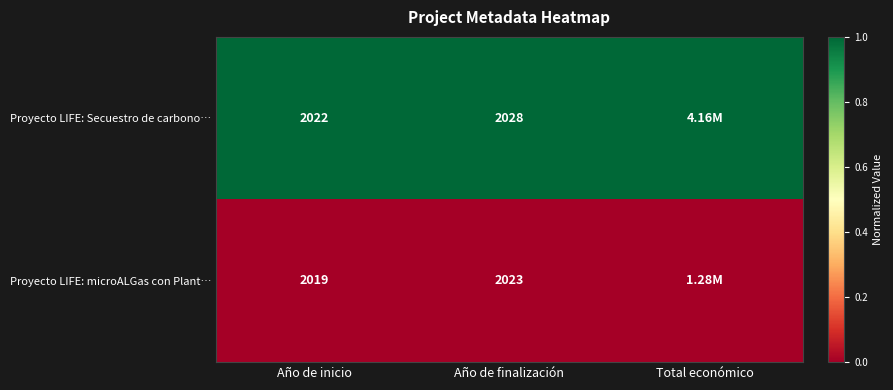

Is the value of Proyecto LIFE: microALGas con Plant… at Año de finalización greater than the value of Proyecto LIFE: Secuestro de carbono… at Año de finalización?

No